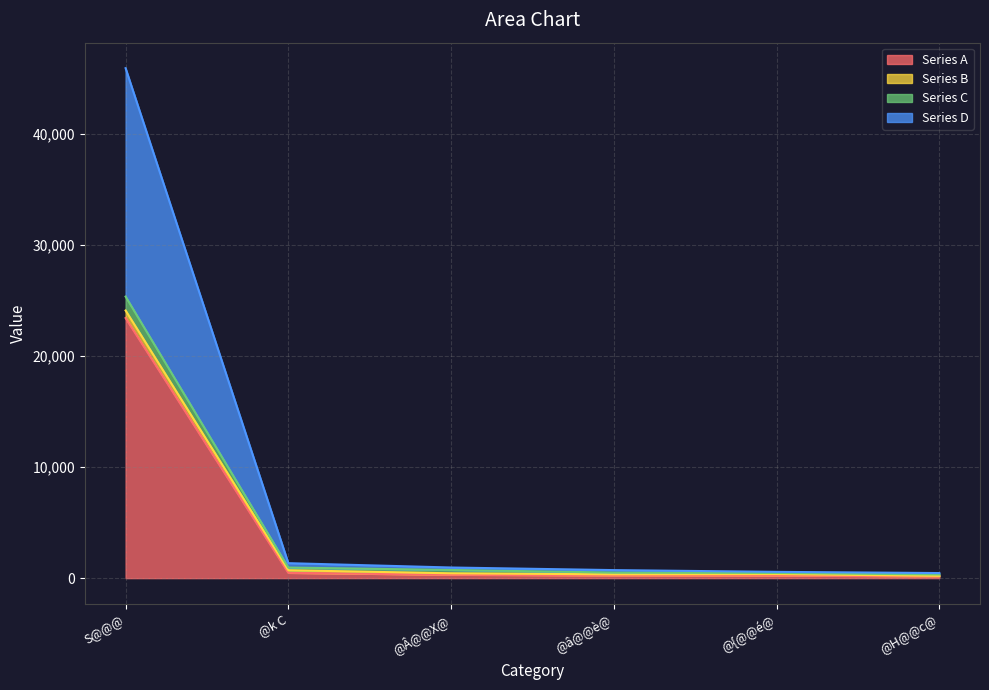

Between @{@@é@ and @H@@c@, which is larger?

@{@@é@